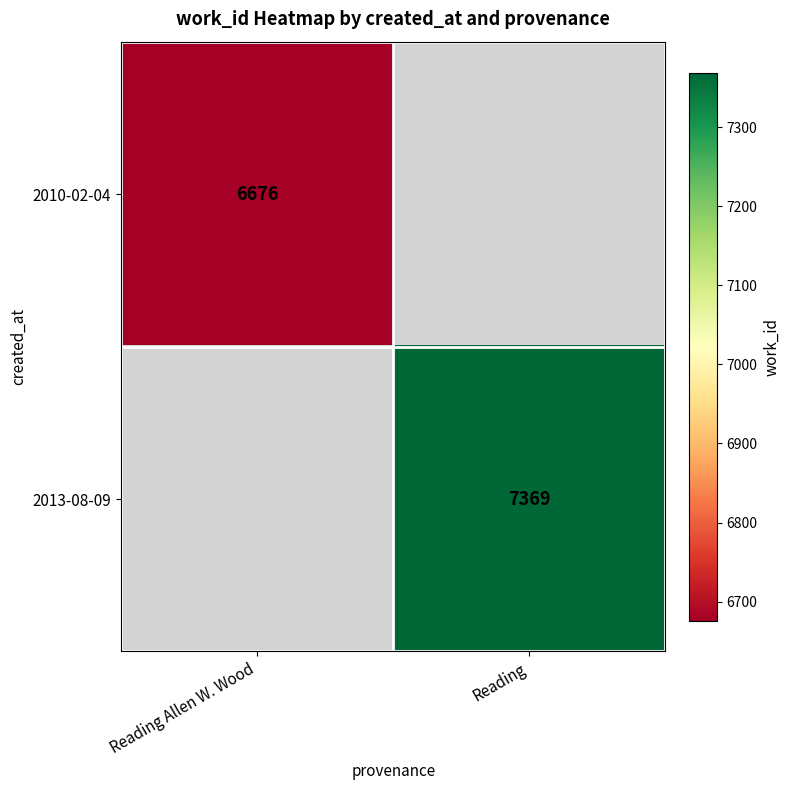

Is it true that 2010-02-04 equals 3046 at Reading Allen W. Wood?

False